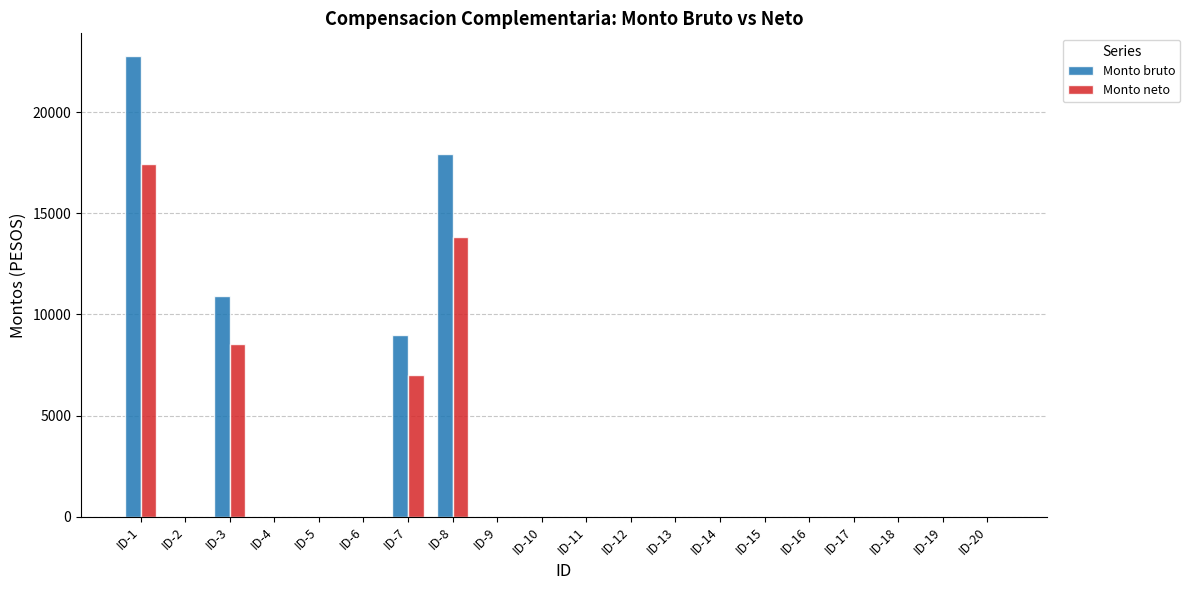

What is the maximum value shown in the chart?

22754.0